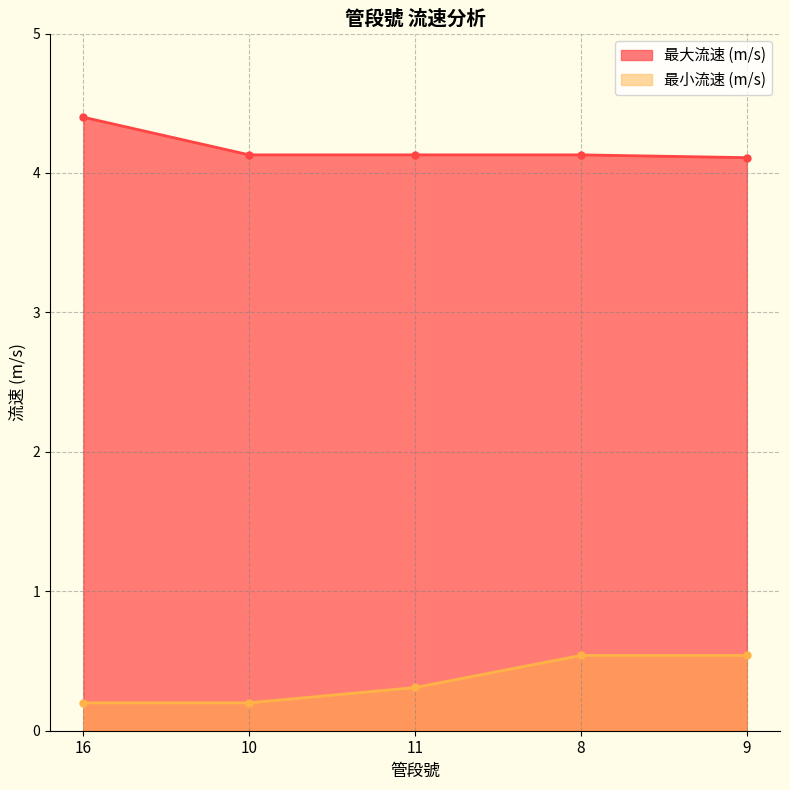

True or false: 最小流速 (m/s) and 最大流速 (m/s) cross at least once.

False